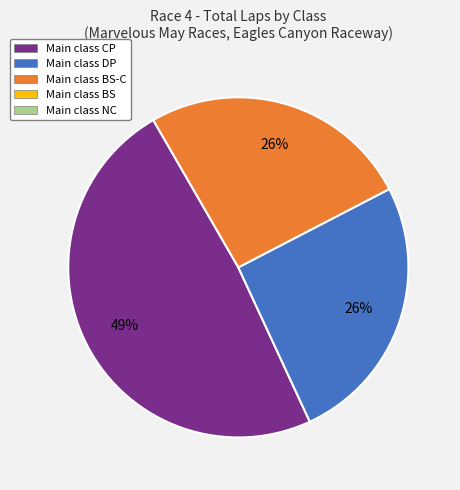

To the nearest percent, what is the difference between the largest and smallest slice percentages?

23%